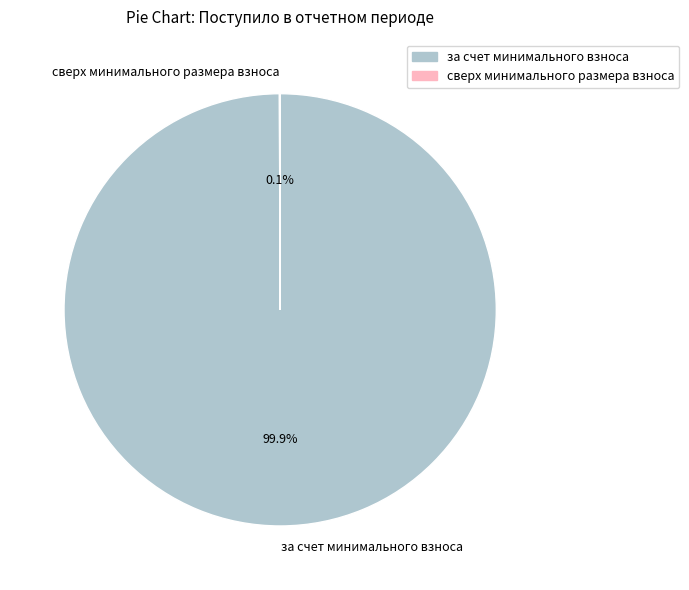

What is the largest slice in the pie chart?

за счет минимального взноса